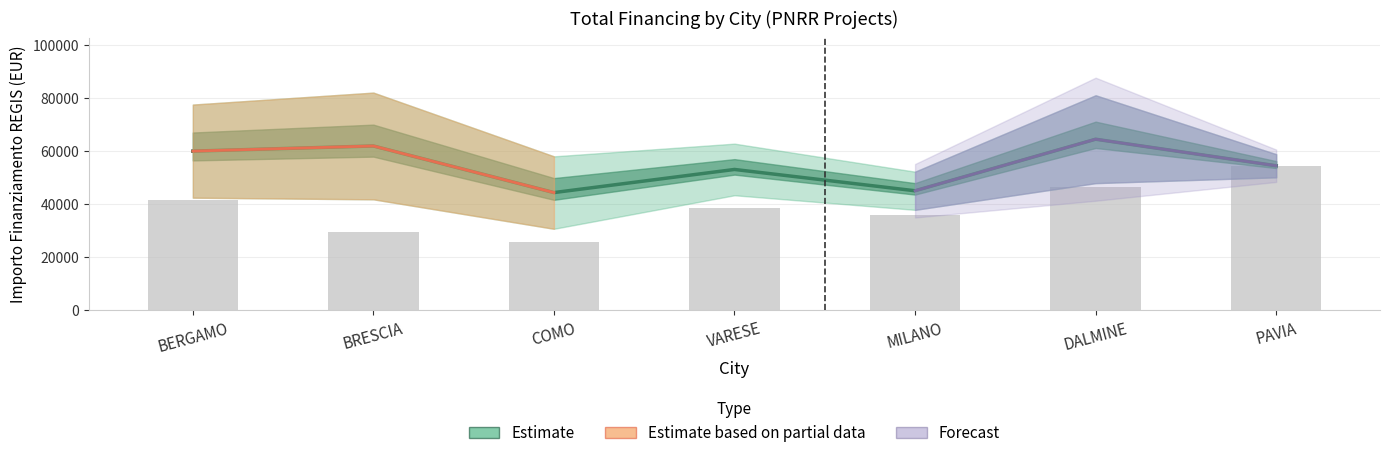

Rank the categories by value from highest to lowest.

PAVIA, DALMINE, BERGAMO, VARESE, MILANO, BRESCIA, COMO